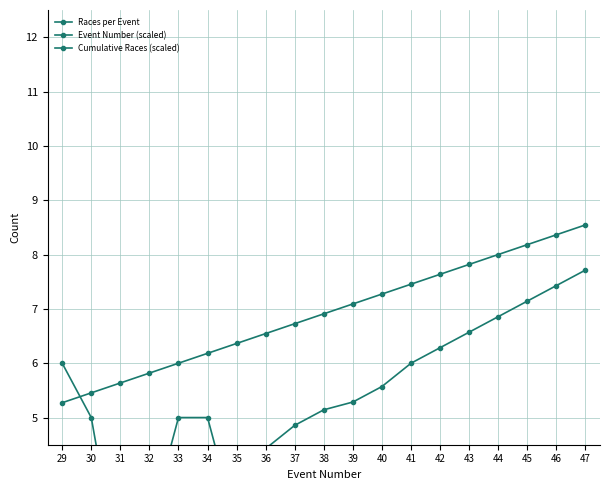

What is the smallest value displayed?

0.9